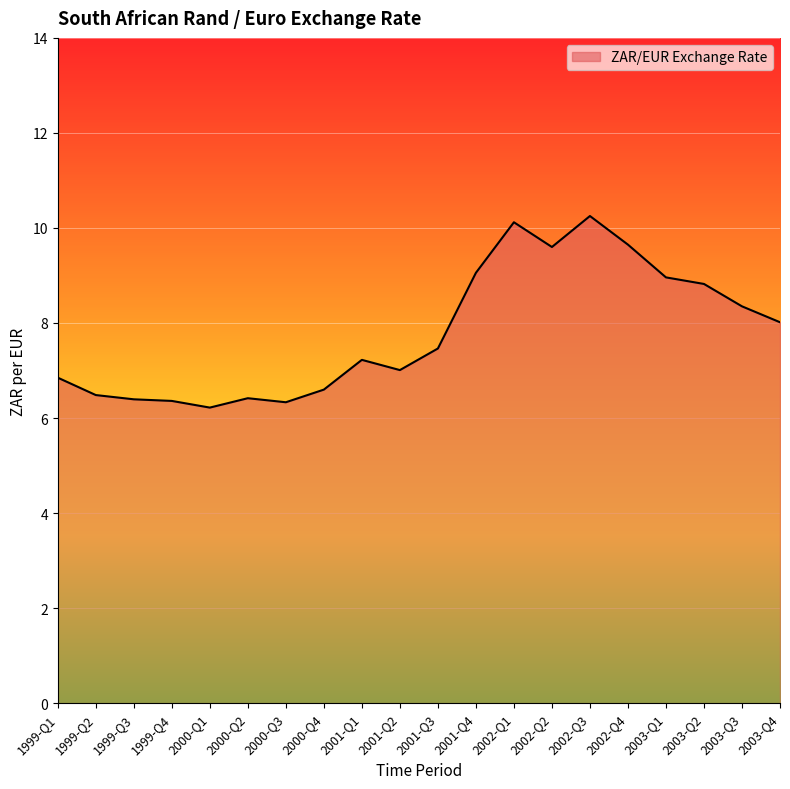

Which category has the lowest value across all series?

2000-Q1